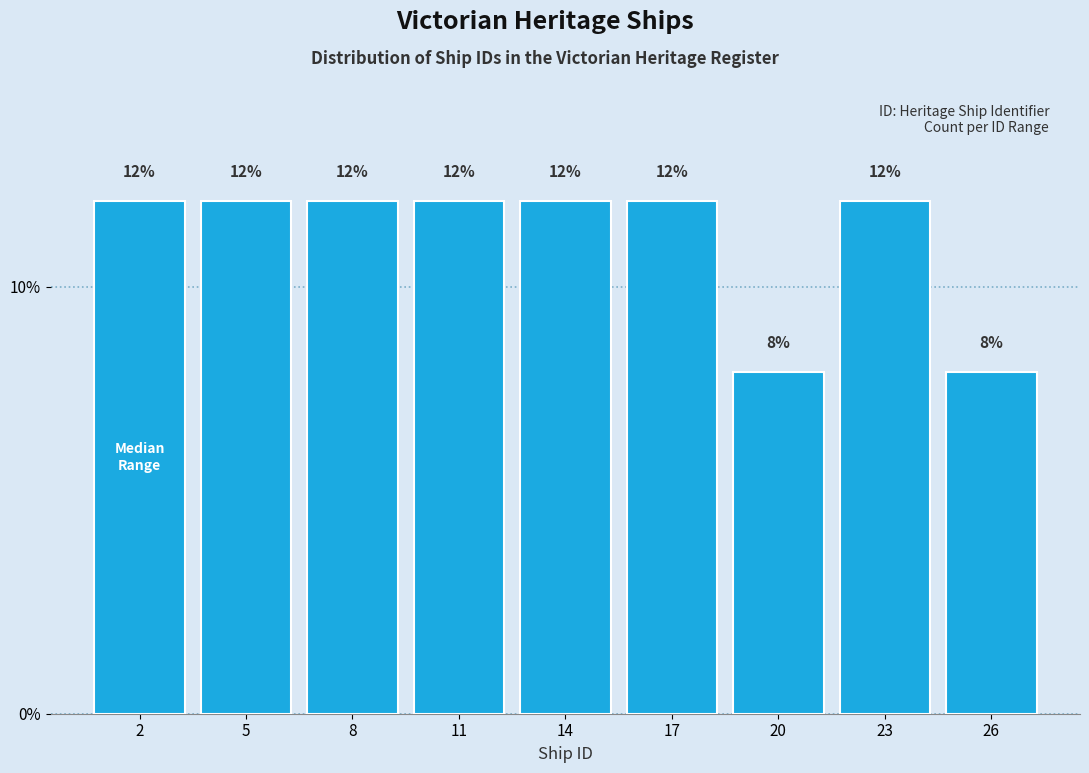

Reading right to left, extract all data points from this chart.

26=8	23=12	20=8	17=12	14=12	11=12	8=12	5=12	2=12